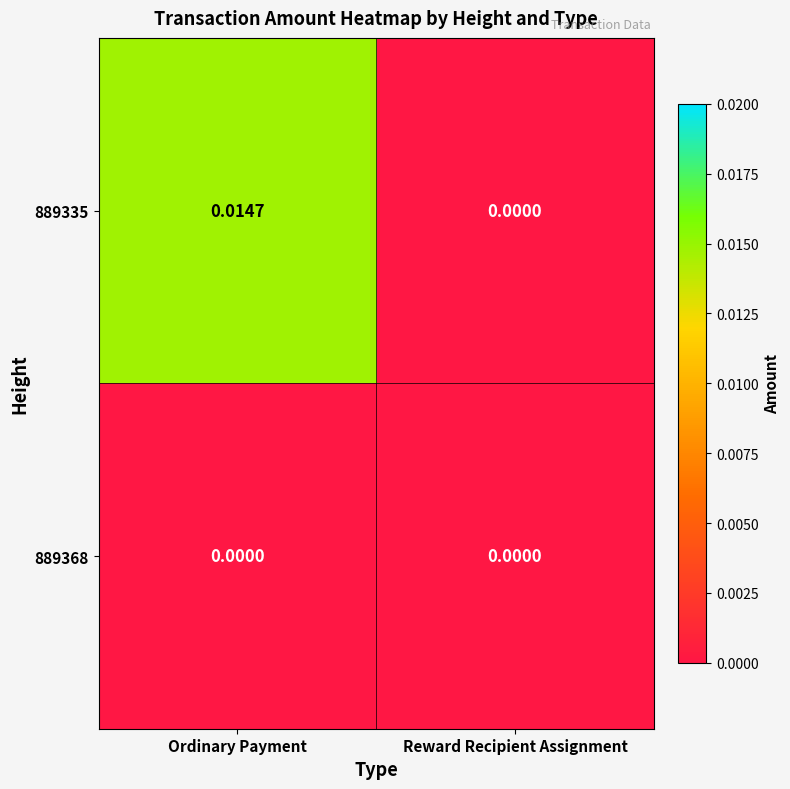

At which category is the sum across all series the highest?

Ordinary Payment